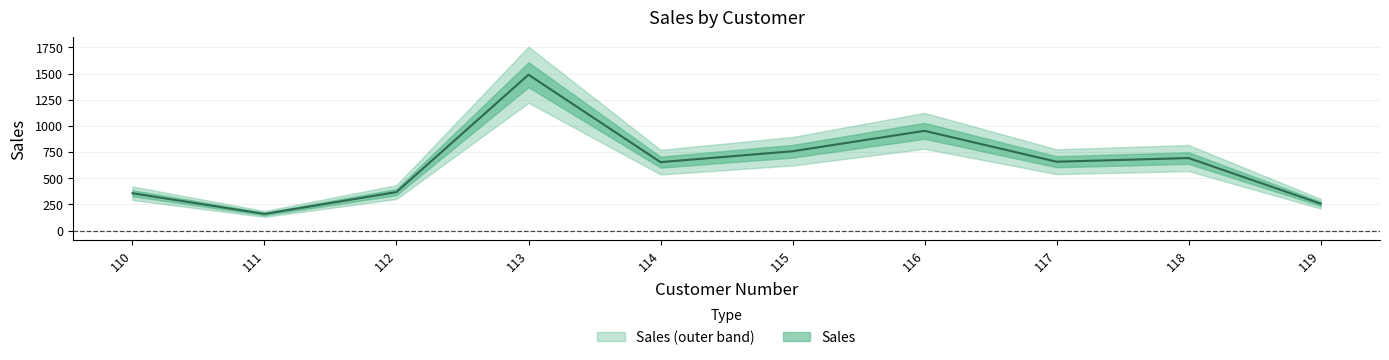

How many lines are shown in the chart?

1